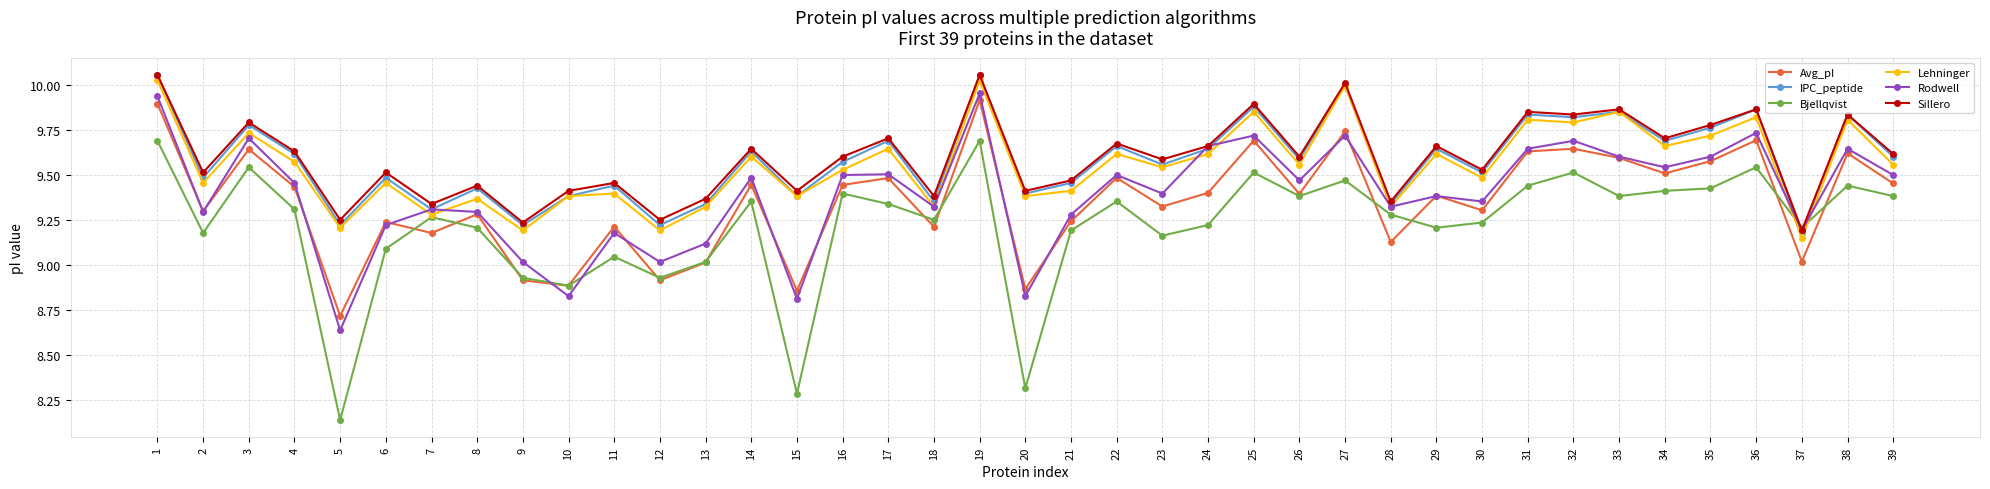

Where is the first local minimum for Bjellqvist?

2